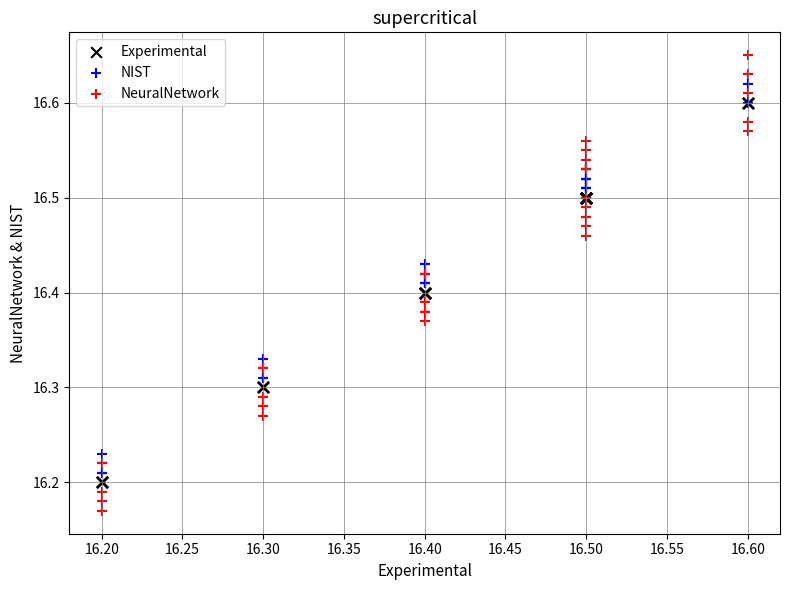

What are all the series names shown in the legend?

Experimental, NIST, NeuralNetwork